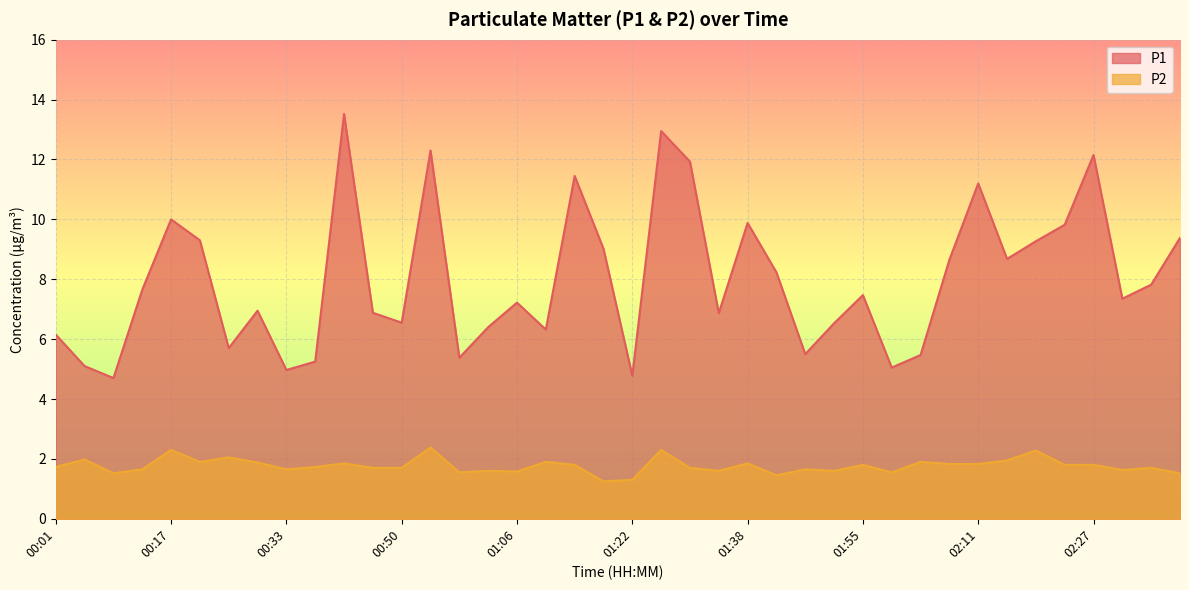

In P2, how many points are lower than both neighbors (excluding endpoints)?

11